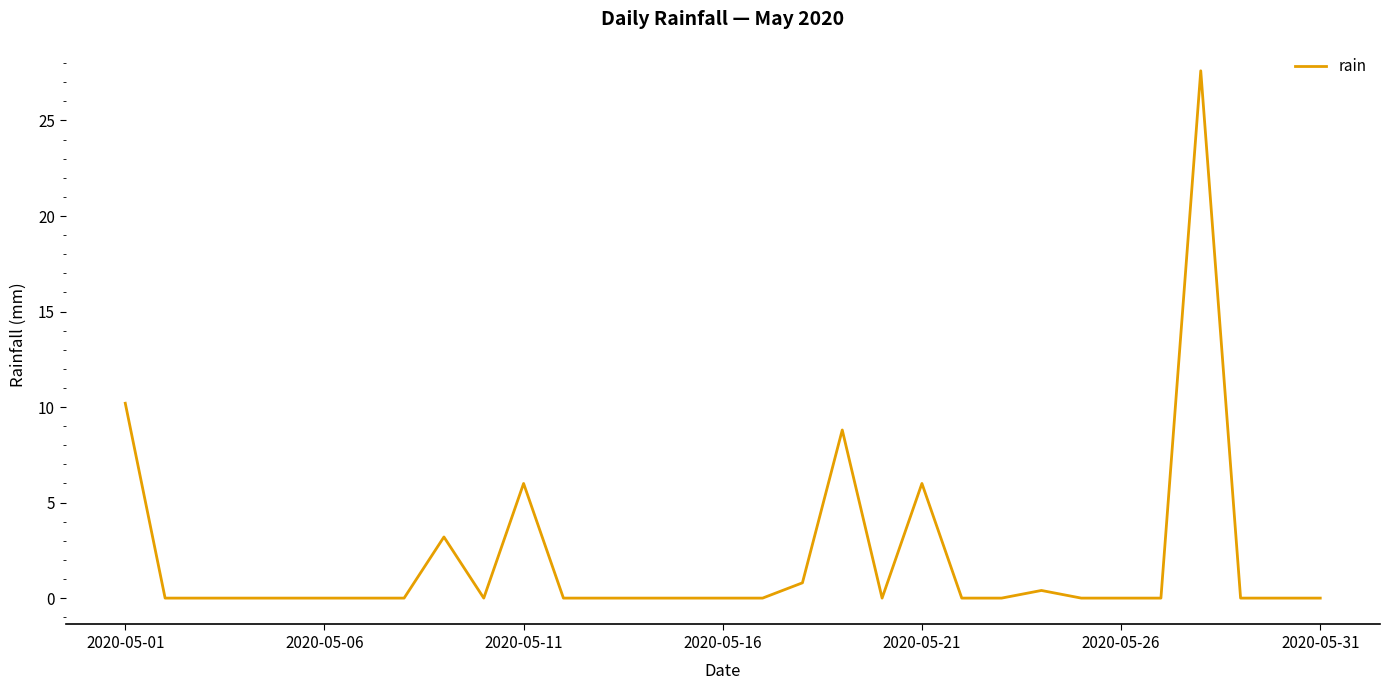

What is the greatest value displayed?

27.6